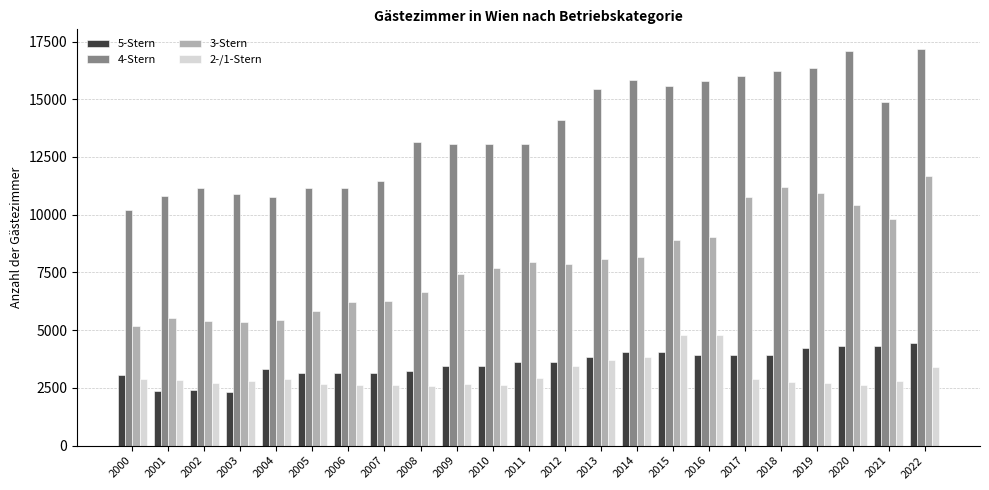

What is the difference between the maximum and minimum values in the 5-Stern series?

2109